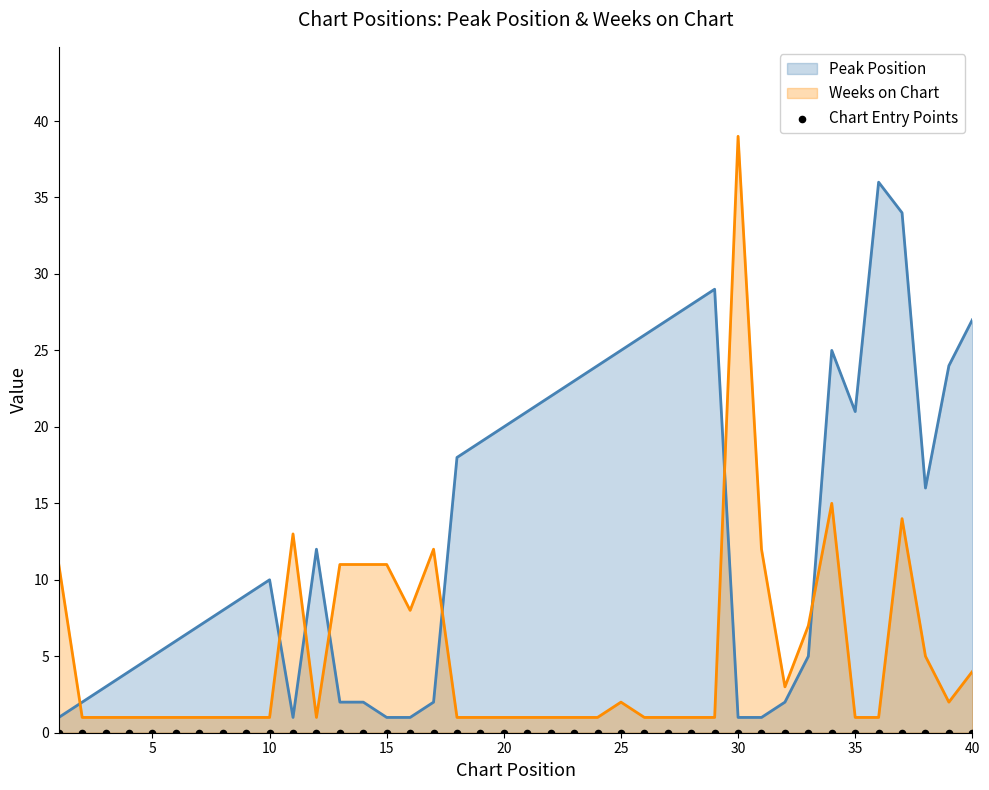

Is the value of Peak Position at 9 greater than the value of Weeks on Chart at 33?

Yes